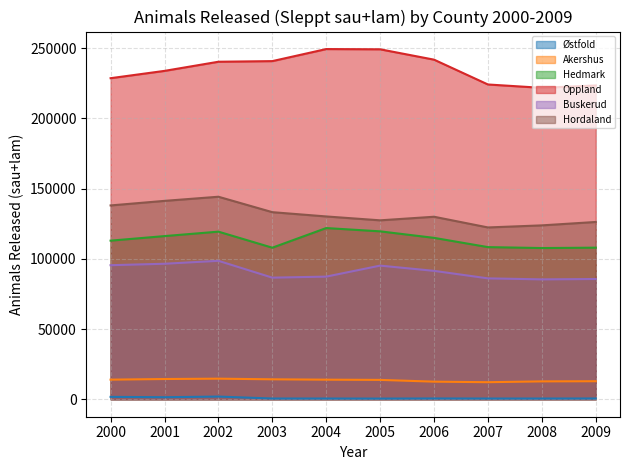

Which category has the highest value in the Østfold series?

2002